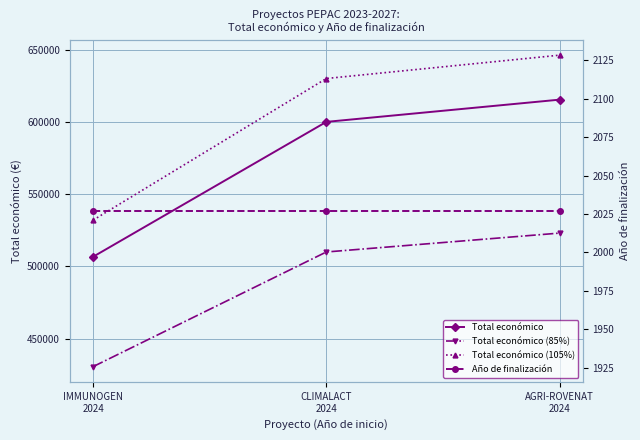

Reading left to right, list all the values displayed in this chart.

Total económico: IMMUNOGEN
2024=506703.0	CLIMALACT
2024=600000.0	AGRI-ROVENAT
2024=615375.0
Total económico (85%): IMMUNOGEN
2024=430697.5	CLIMALACT
2024=510000.0	AGRI-ROVENAT
2024=523068.8
Total económico (105%): IMMUNOGEN
2024=532038.2	CLIMALACT
2024=630000.0	AGRI-ROVENAT
2024=646143.8
Año de finalización: IMMUNOGEN
2024=2027.0	CLIMALACT
2024=2027.0	AGRI-ROVENAT
2024=2027.0